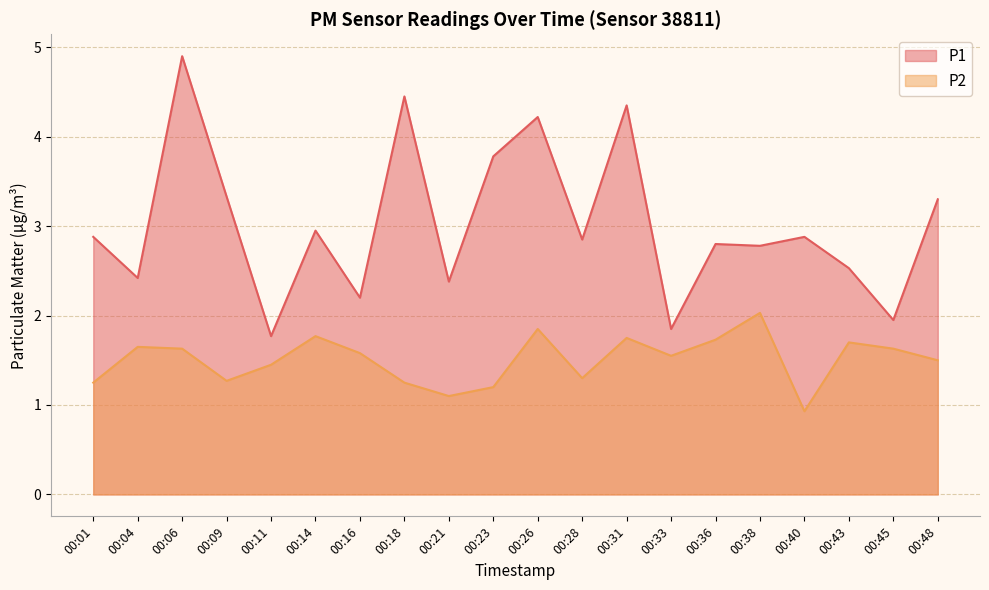

The value of P2 at 00:04 is 2.5. True or false?

False